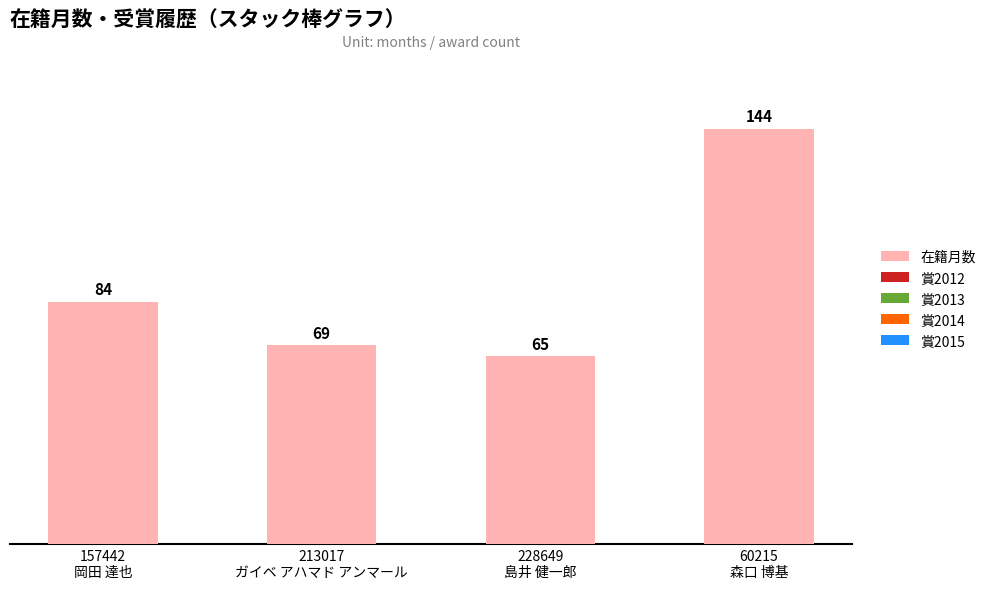

Does the chart contain any negative values?

No